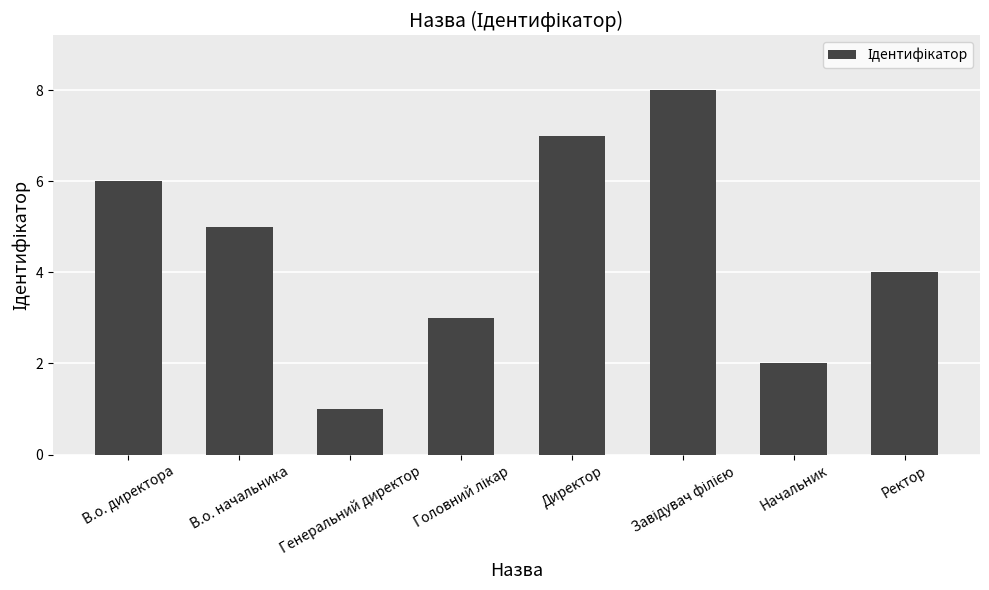

Reading left to right, transcribe all the data shown in this chart.

6	5	1	3	7	8	2	4